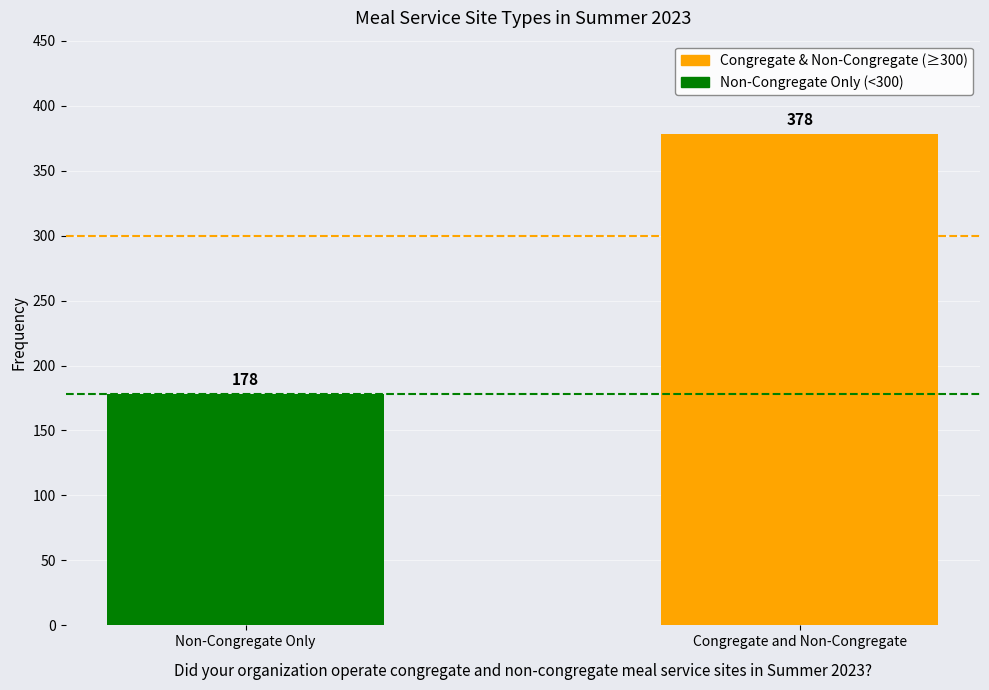

What is the smallest value displayed?

178